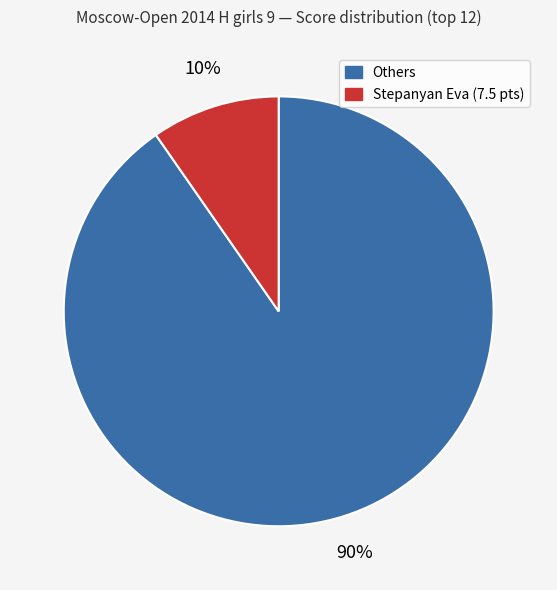

How many segments does this pie chart have?

2